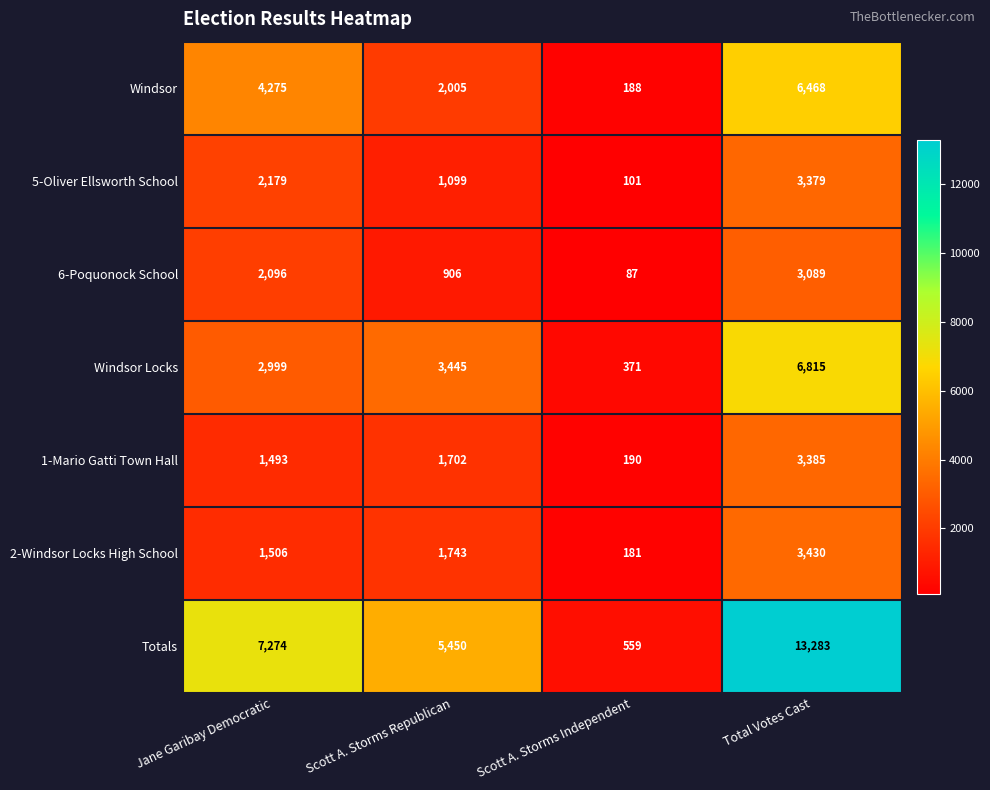

What is the difference between the highest and lowest values at Scott A. Storms Republican?

4544